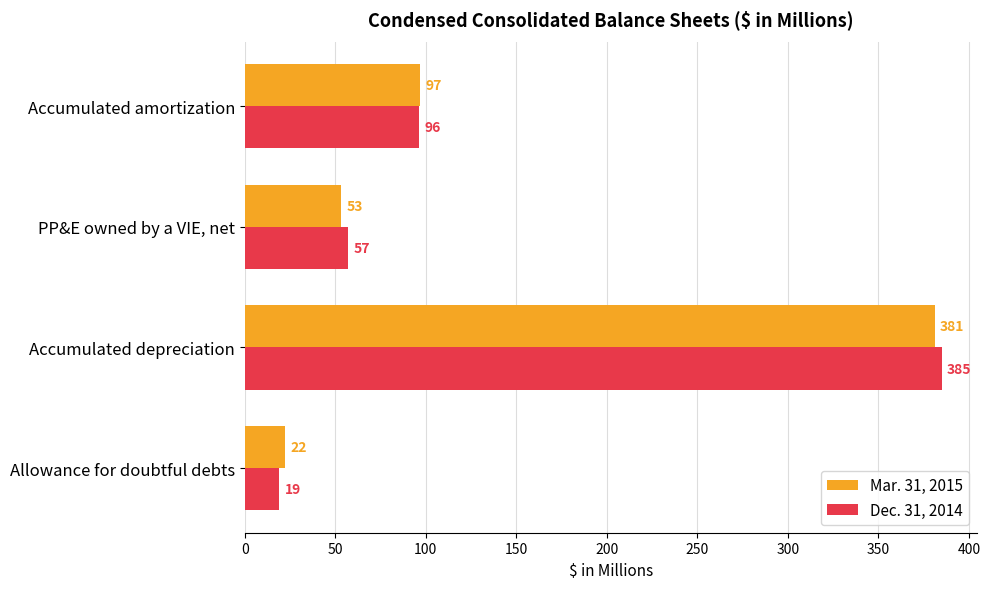

Which series changed the most between Allowance for doubtful debts and PP&E owned by a VIE, net?

Dec. 31, 2014